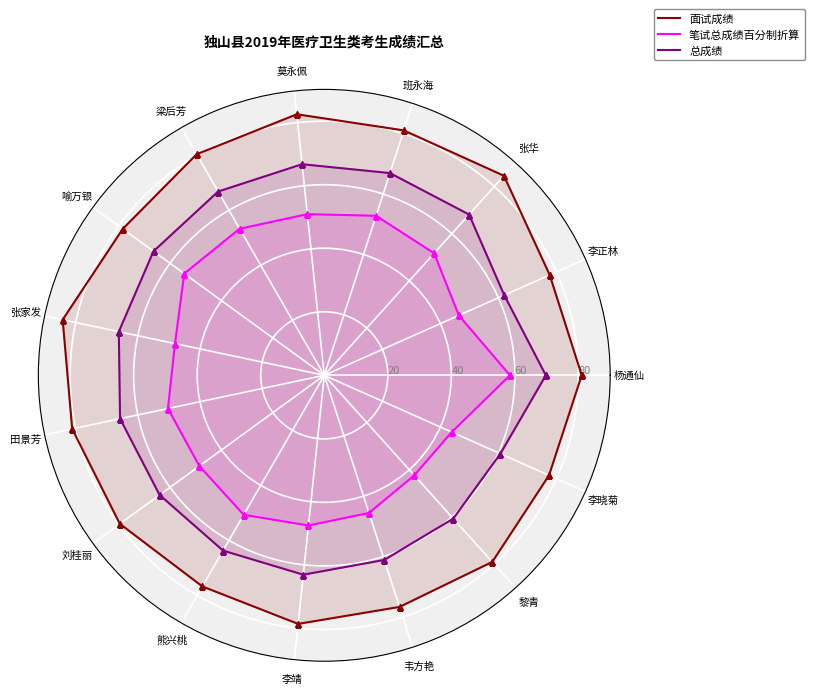

At which category does 面试成绩 reach its first local valley?

李正林